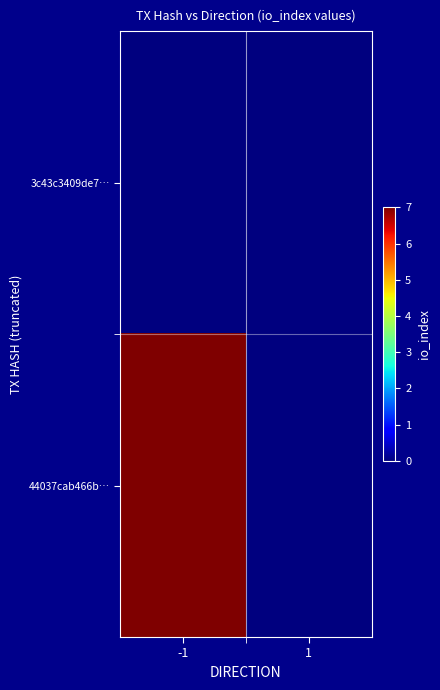

Rank the series at -1 from lowest to highest value.

3c43c3409de7…, 44037cab466b…